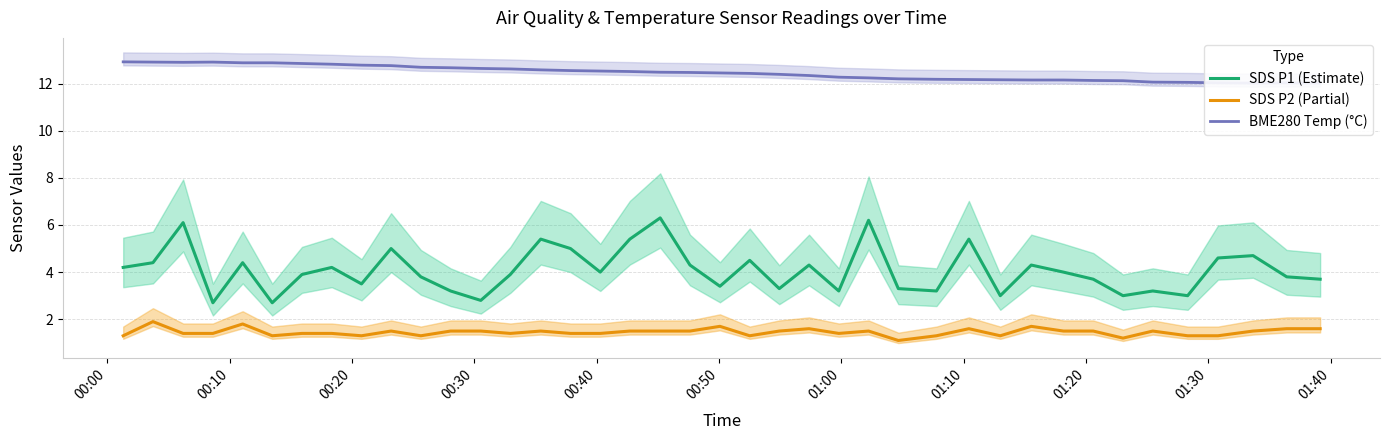

True or false: SDS P2 (Partial) and SDS P1 (Estimate) intersect in this chart.

False